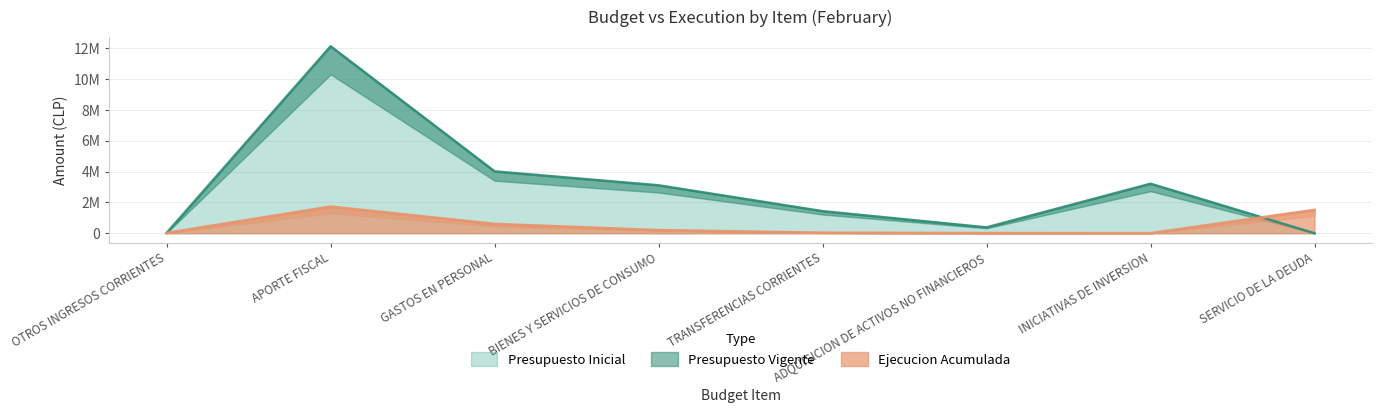

At which label does Presupuesto Inicial reach its minimum?

SERVICIO DE LA DEUDA